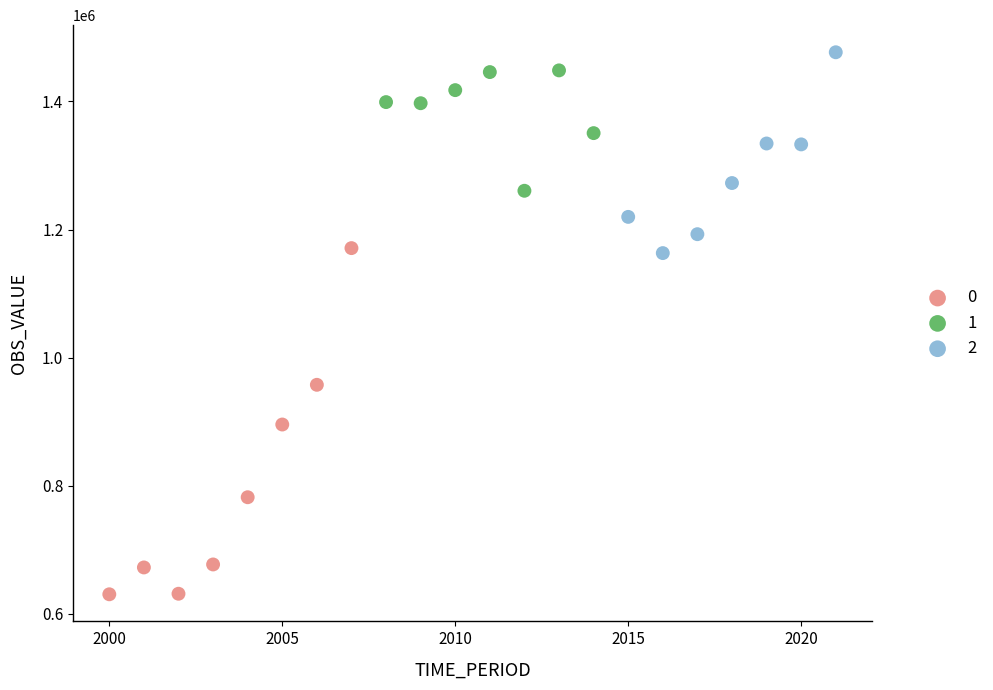

Which series reaches the minimum Y coordinate?

0